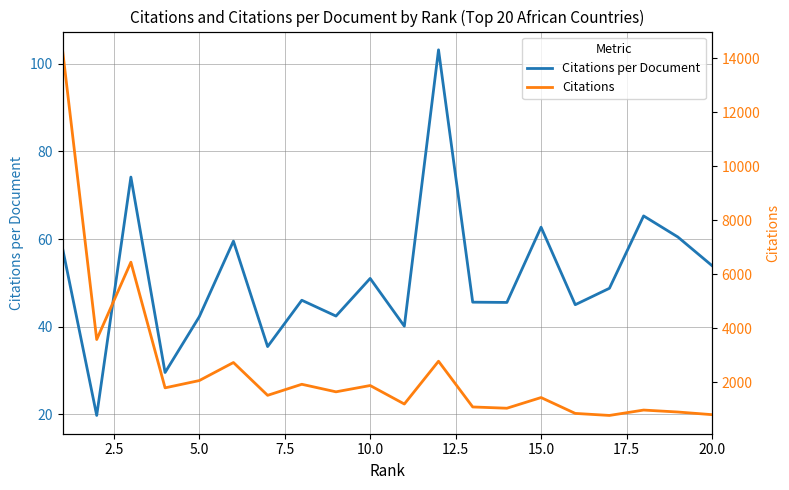

What is the lowest value of the Citations series?

780.0